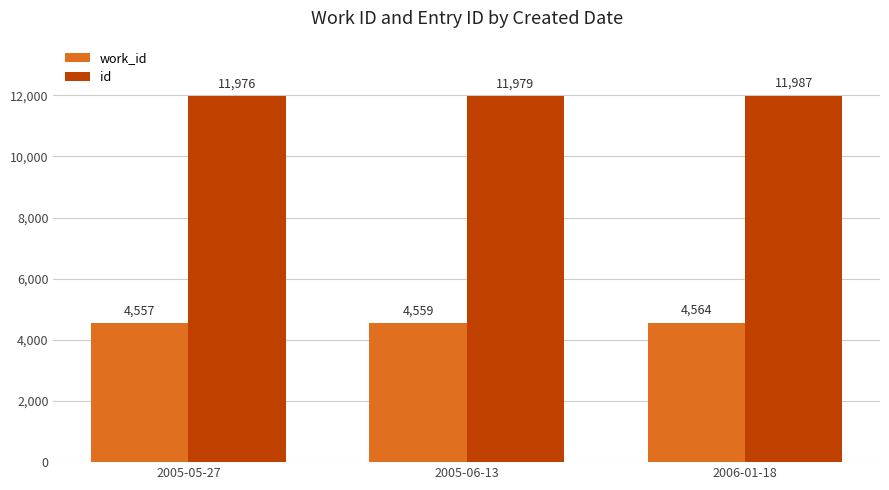

Does the chart contain stacked bars?

No